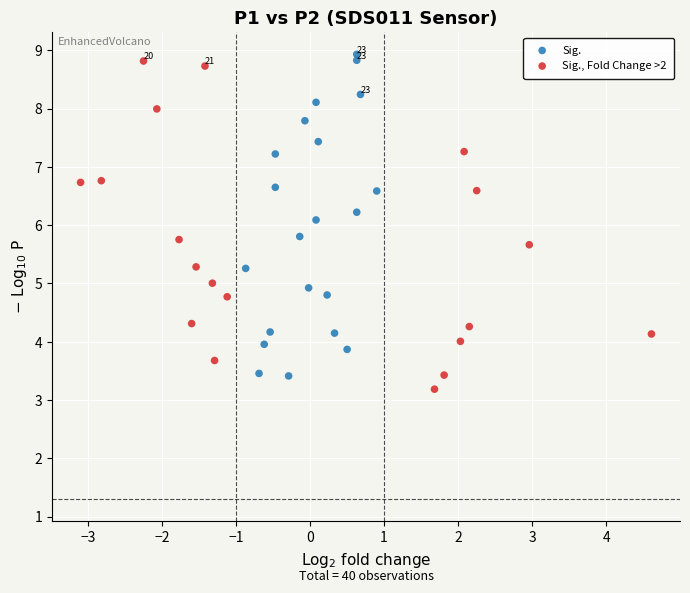

Which series contains the highest Y value?

Sig.